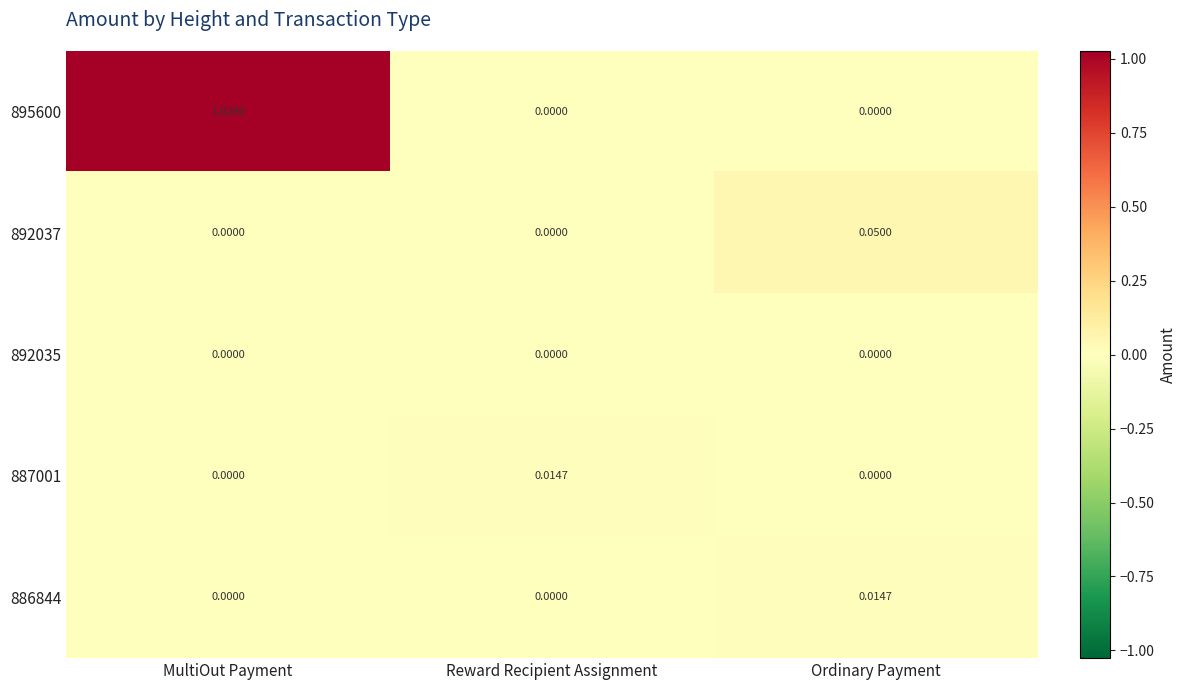

At which category does the chart reach its peak across all series?

MultiOut Payment